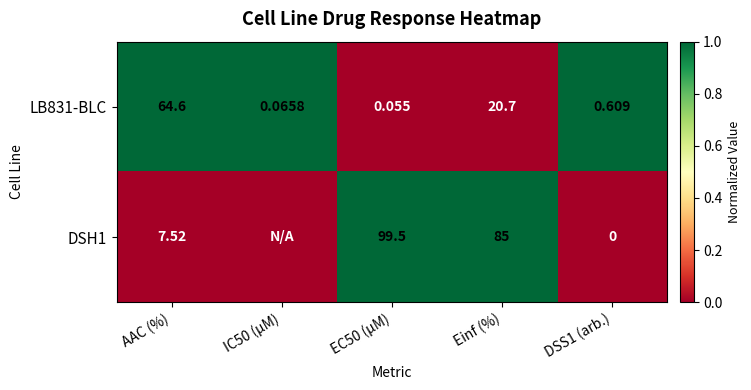

Is the value of LB831-BLC at IC50 (µM) greater than the value of DSH1 at DSS1 (arb.)?

Yes